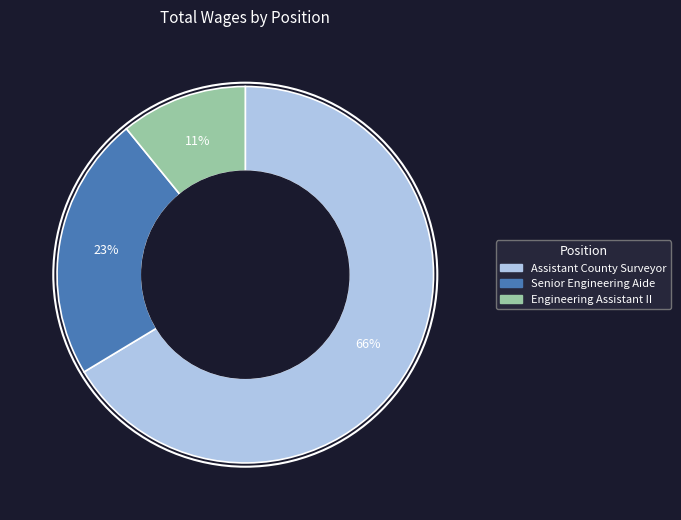

What percentage is the Assistant County Surveyor slice, to the nearest percent?

66%